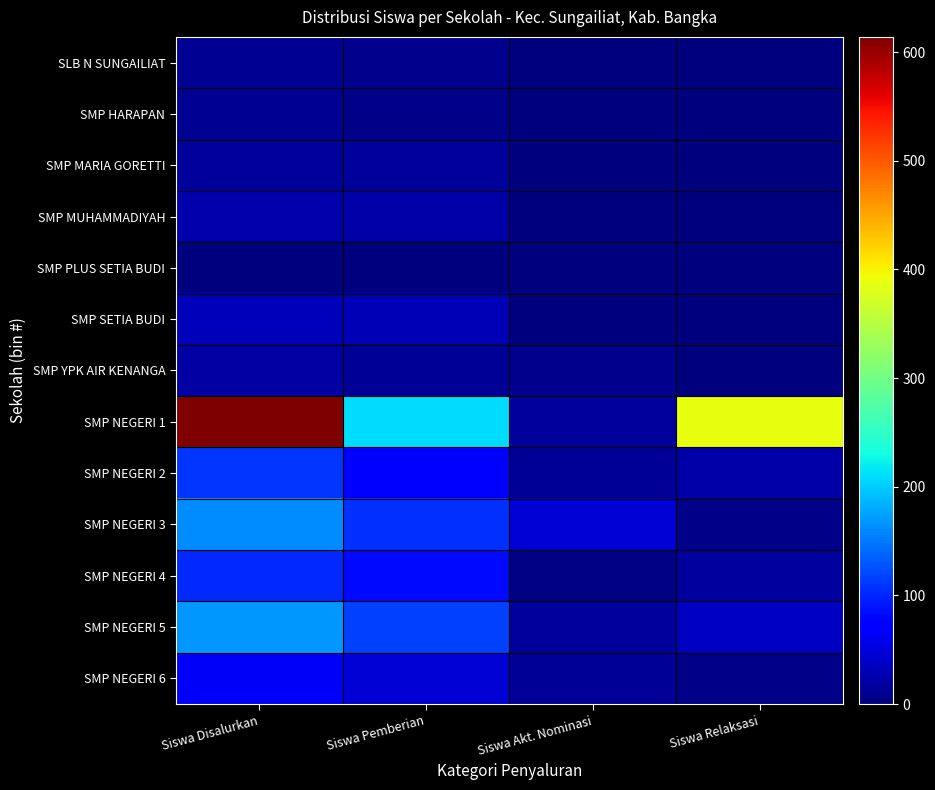

How many data points does each series have?

4